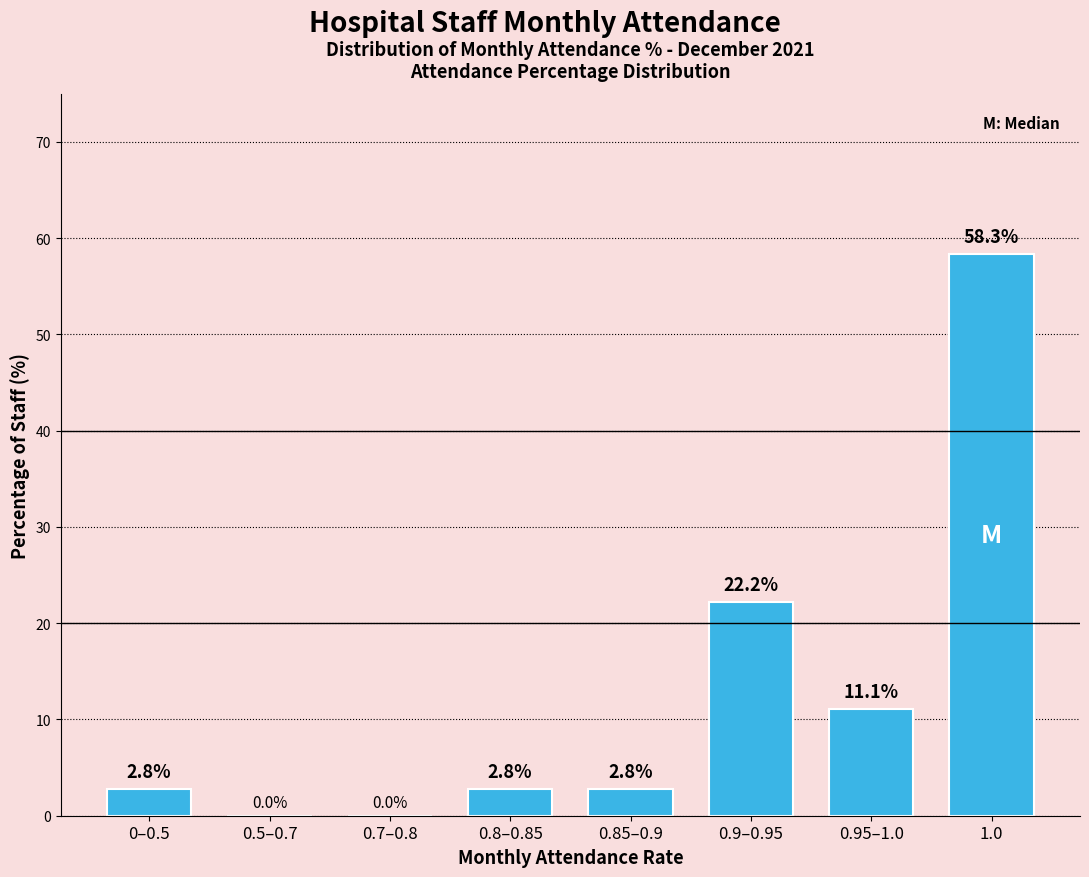

Reading left to right, what are all the values shown in this chart?

0–0.5=2.8	0.5–0.7=0.0	0.7–0.8=0.0	0.8–0.85=2.8	0.85–0.9=2.8	0.9–0.95=22.2	0.95–1.0=11.1	1.0=58.3